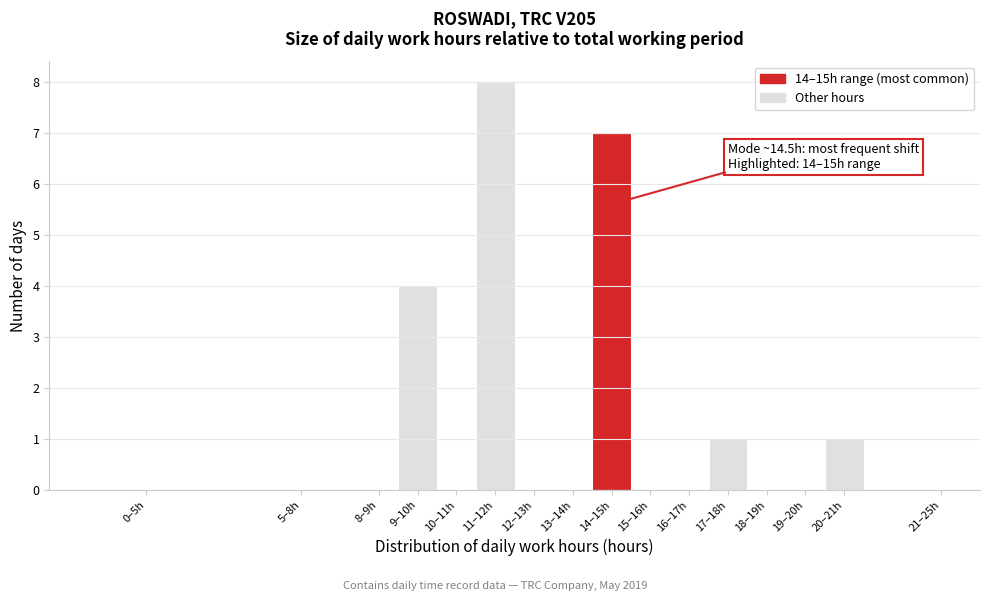

Reading left to right, extract all data points from this chart.

0–5h=0	5–8h=0	8–9h=0	9–10h=4	10–11h=0	11–12h=8	12–13h=0	13–14h=0	14–15h=7	15–16h=0	16–17h=0	17–18h=1	18–19h=0	19–20h=0	20–21h=1	21–25h=0